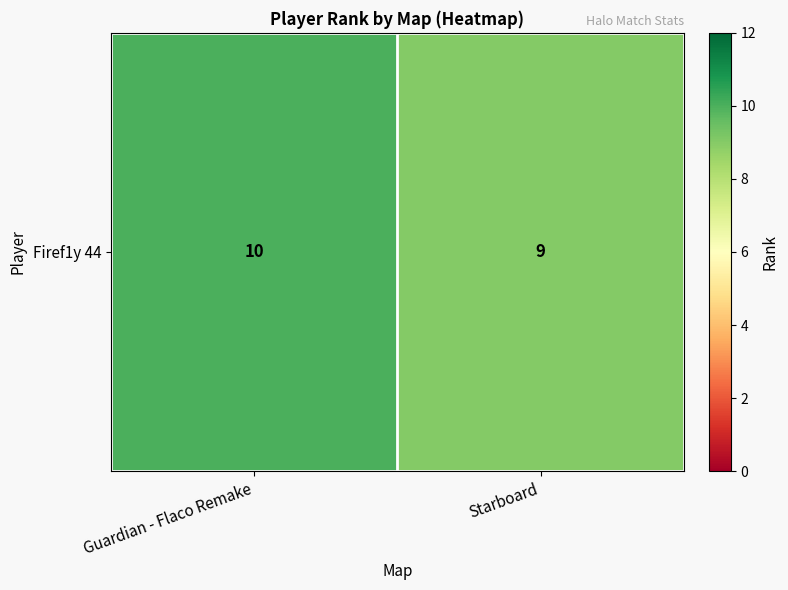

List the labels in order of value, smallest first.

Starboard, Guardian - Flaco Remake